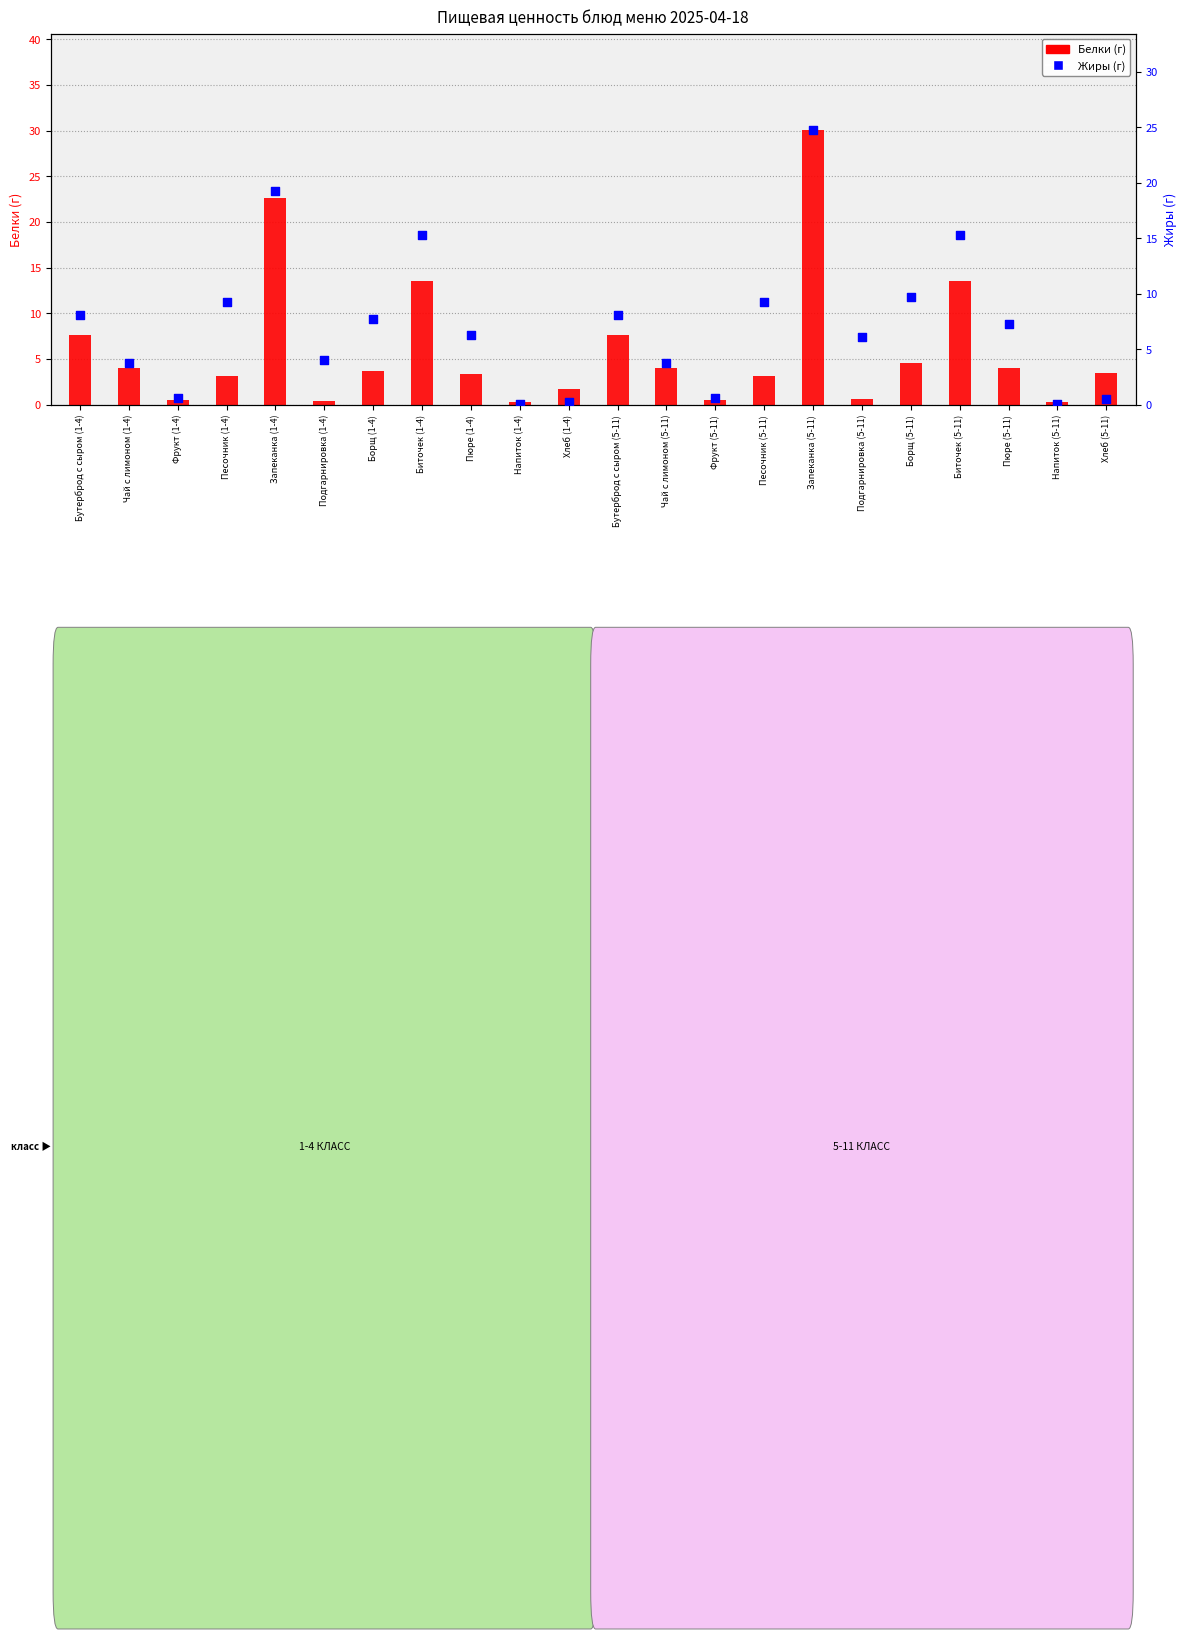

Which series reaches the maximum Y coordinate?

Белки